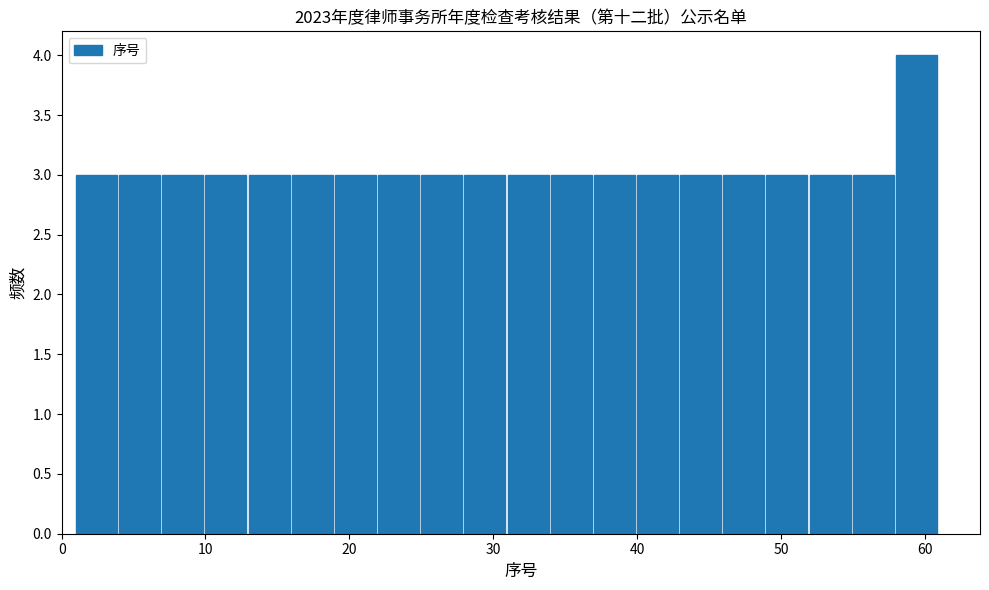

Read against the x-axis, roughly where is the centre of the tallest bar?

59